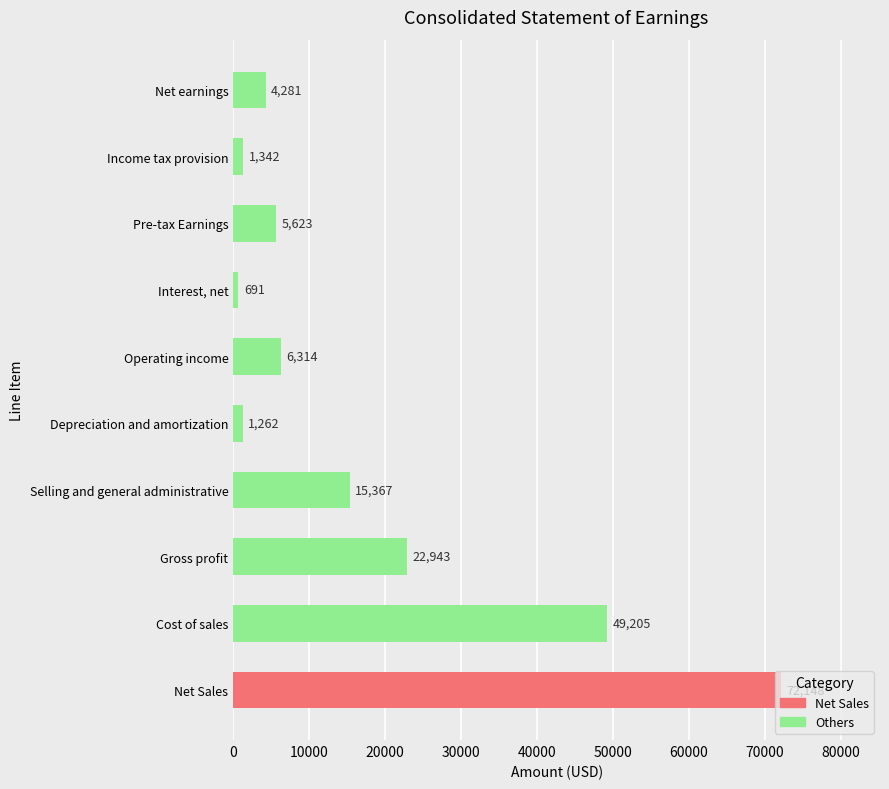

Which has a higher value, Pre-tax Earnings or Selling and general administrative?

Selling and general administrative